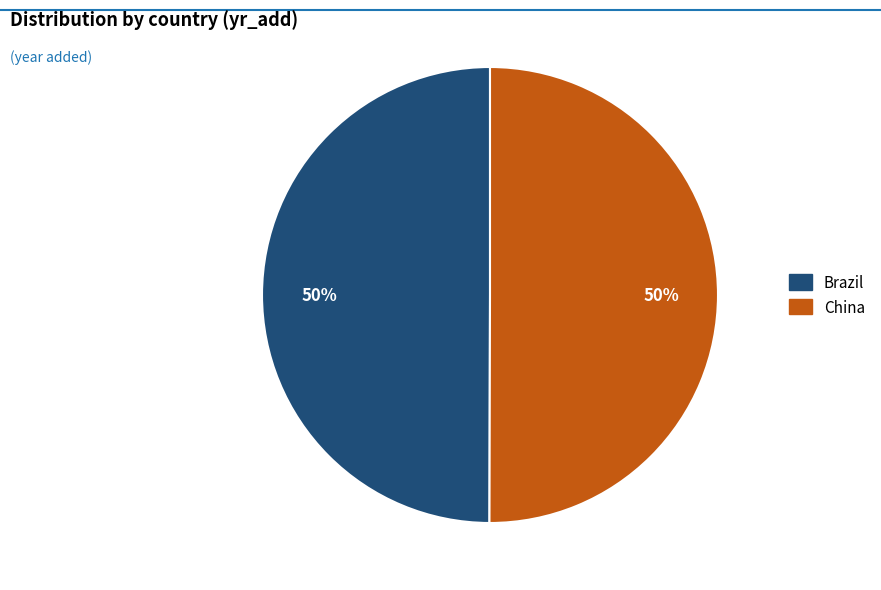

Is the sum of China and Brazil greater than half?

Yes